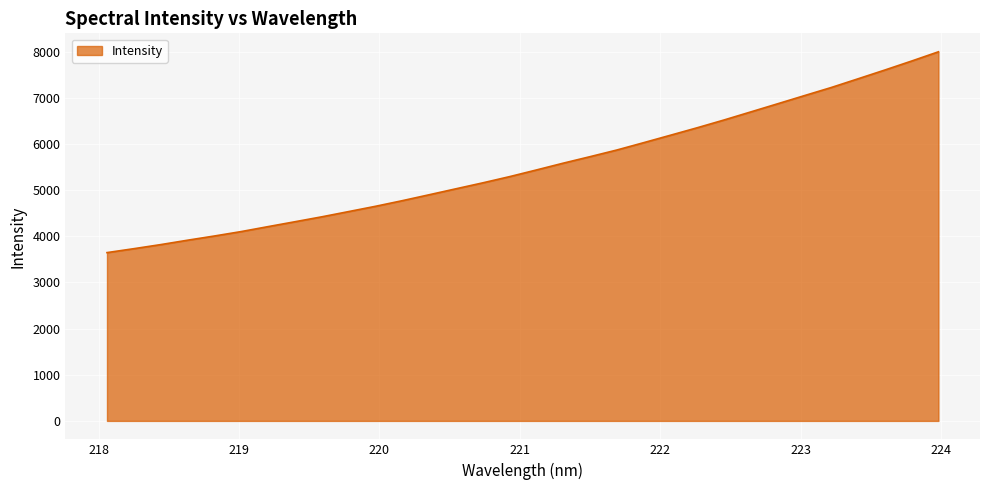

What is the difference between the maximum and minimum values?

4352.1